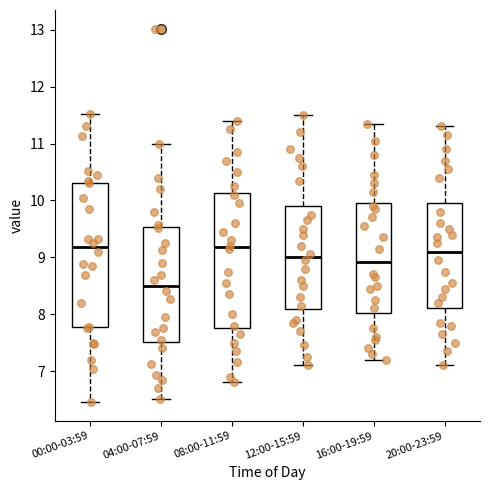

Reading left to right, transcribe this box plot: for each box, give where its median line is, the range the box spans, and where its two whiskers end, as read against the y-axis. The values are not printed on the chart, so give them approximately, as read against the axis.

00:00-03:59: median 9.2, box 7.8 to 10.3, whiskers 6.5 to 11.5
04:00-07:59: median 8.5, box 7.5 to 9.5, whiskers 6.5 to 11.0
08:00-11:59: median 9.2, box 7.8 to 10.1, whiskers 6.8 to 11.4
12:00-15:59: median 9.0, box 8.1 to 9.9, whiskers 7.1 to 11.5
16:00-19:59: median 8.9, box 8.0 to 10.0, whiskers 7.2 to 11.4
20:00-23:59: median 9.1, box 8.1 to 10.0, whiskers 7.1 to 11.3